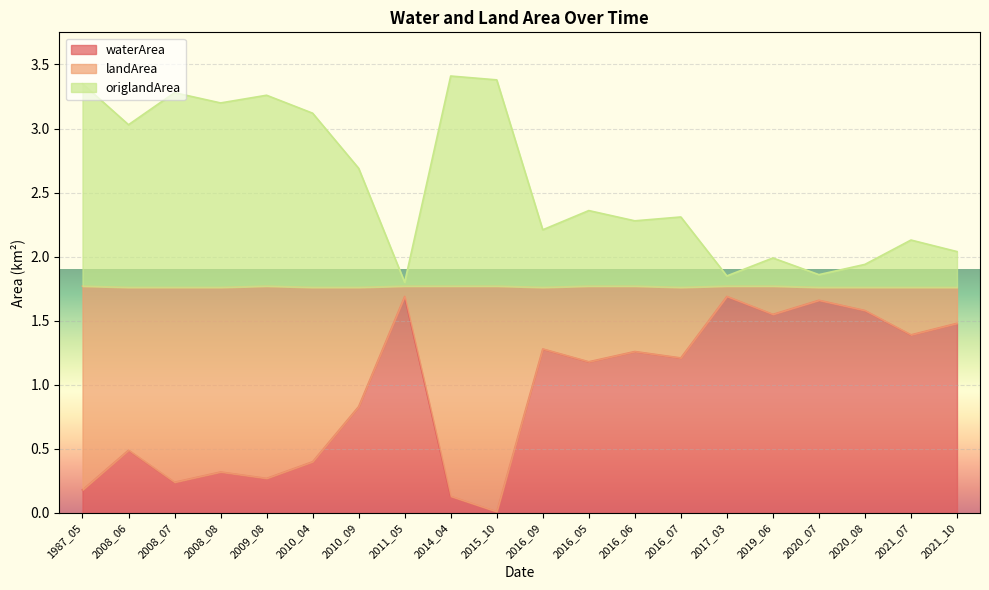

What value does the waterArea series have at 2008_06?

0.5